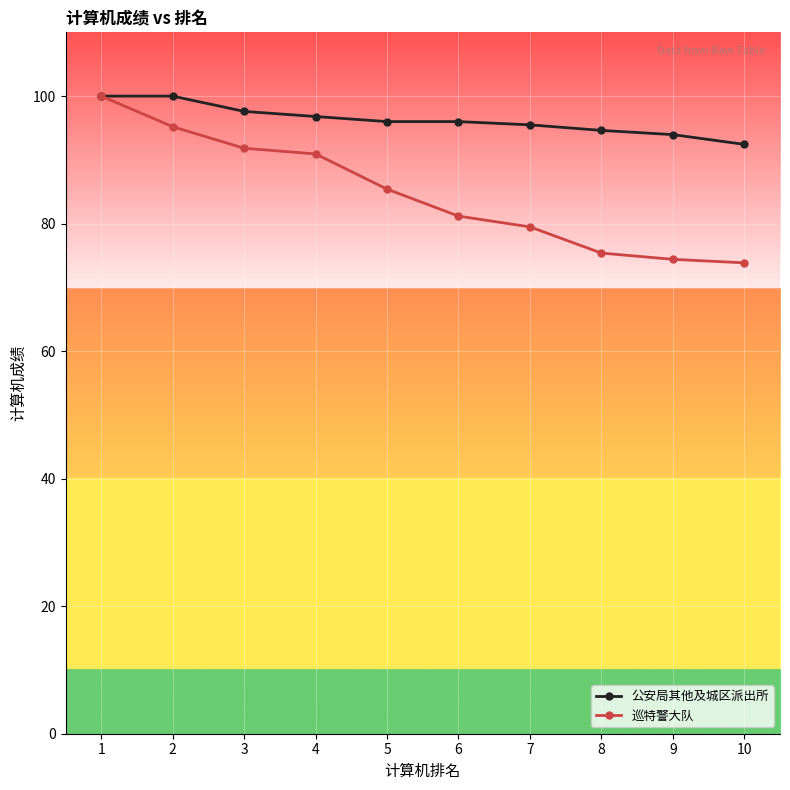

What is the highest value of the 巡特警大队 series?

100.0